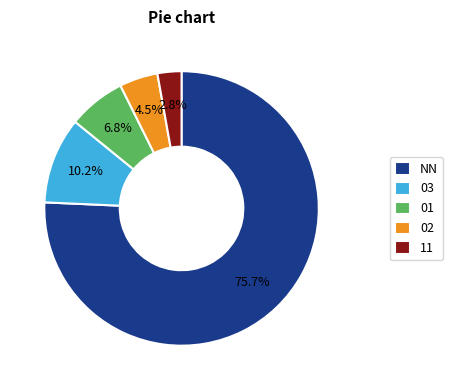

What is the smallest slice in the pie chart?

11